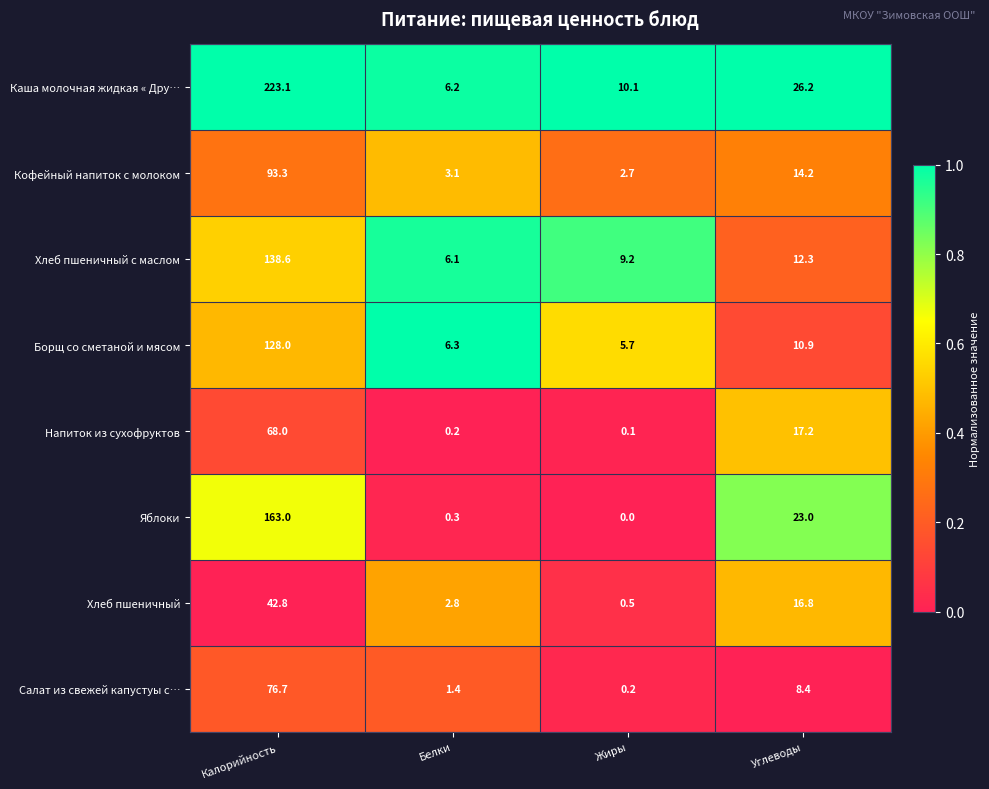

What is the lowest value of the Хлеб пшеничный series?

0.5